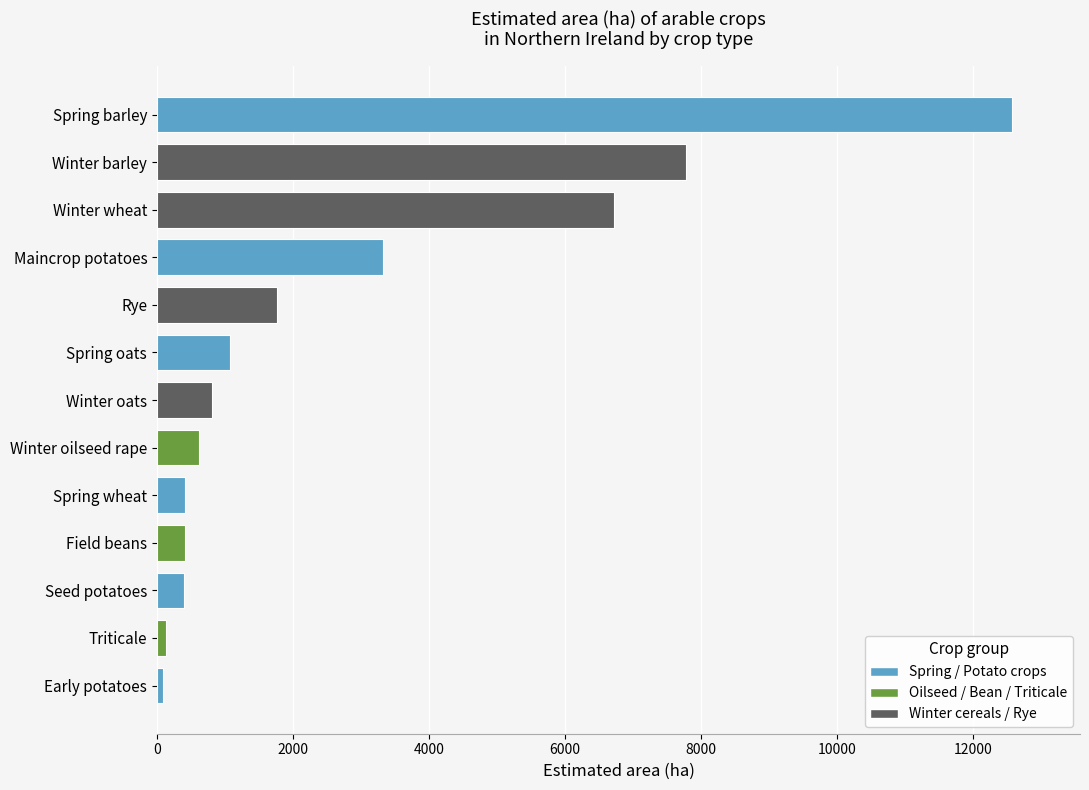

What is the sum of all Northern Ireland values?

36074.1